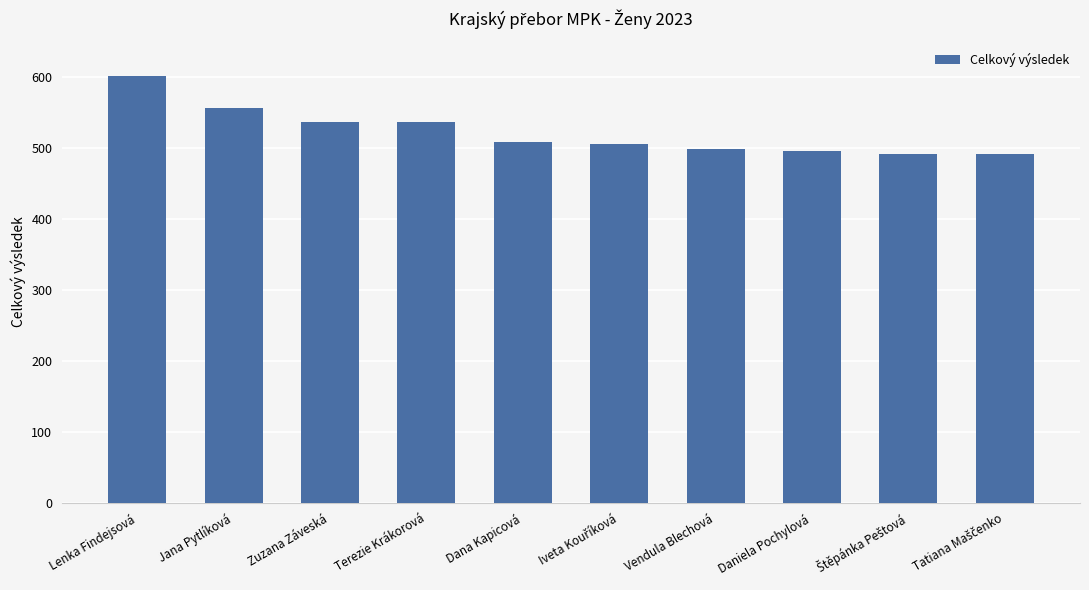

What is the label of the 3rd bar from the right?

Daniela Pochylová